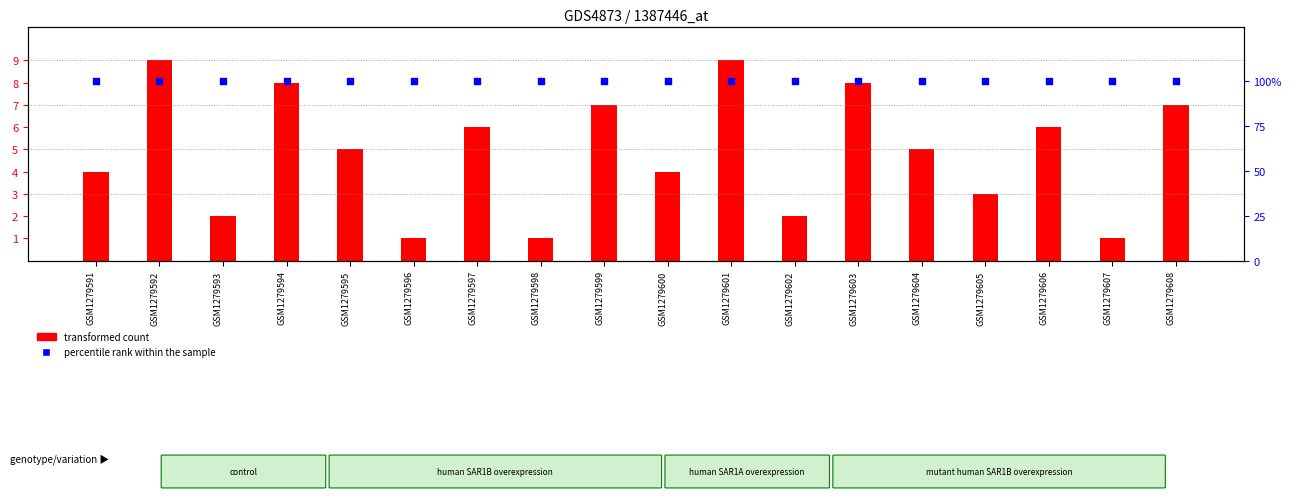

What are all the series names shown in the legend?

transformed count, percentile rank within the sample